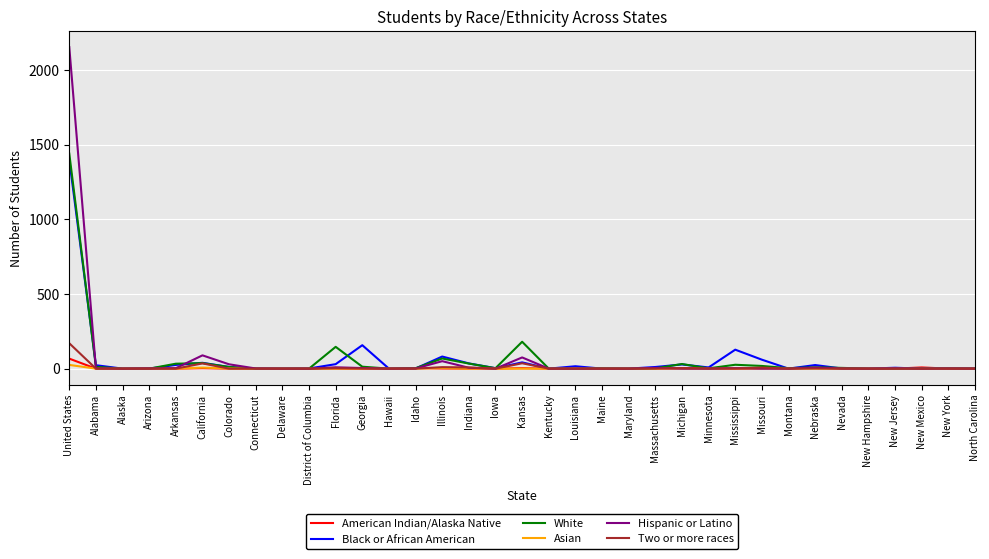

Which series has the widest spread of values?

Hispanic or Latino